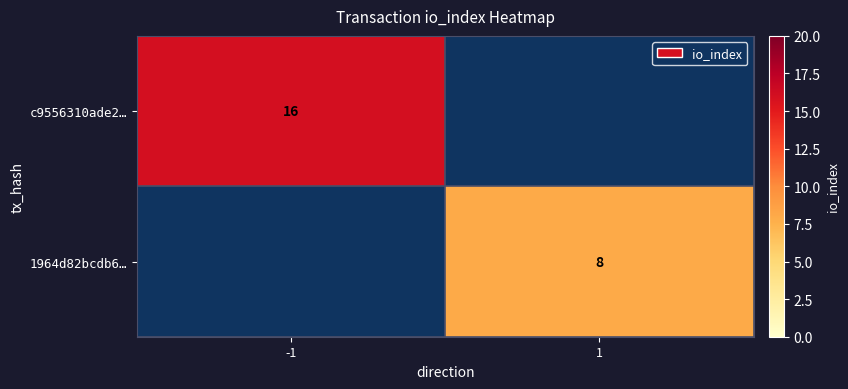

Is it true that c9556310ade2… equals 5 at -1?

False